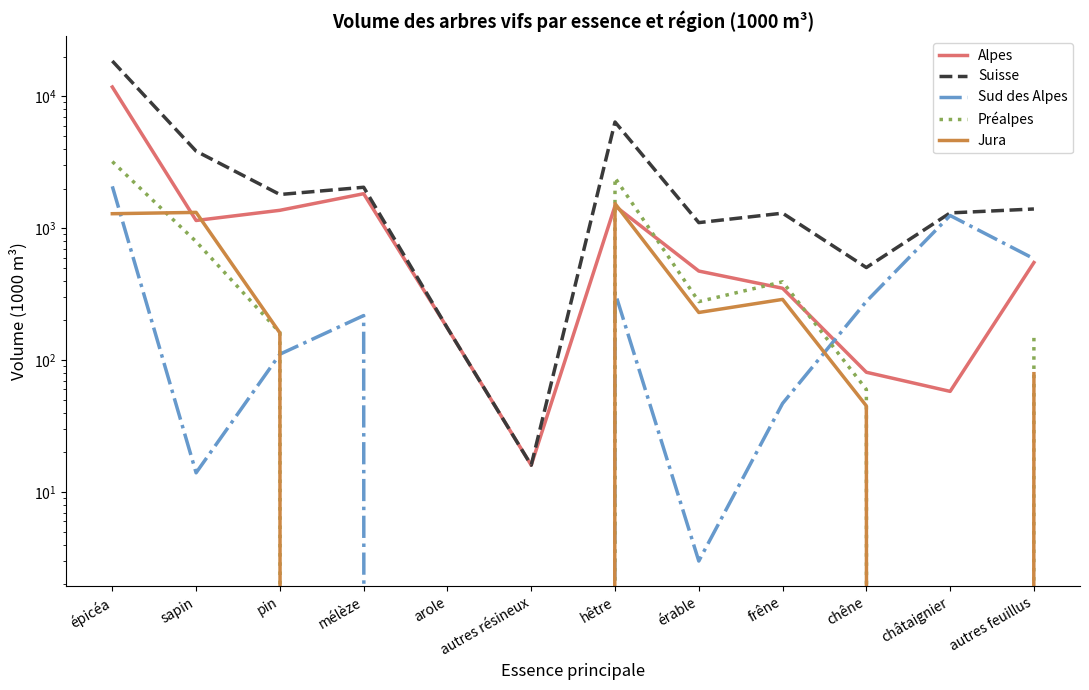

Which series changed the most between arole and chêne?

Suisse